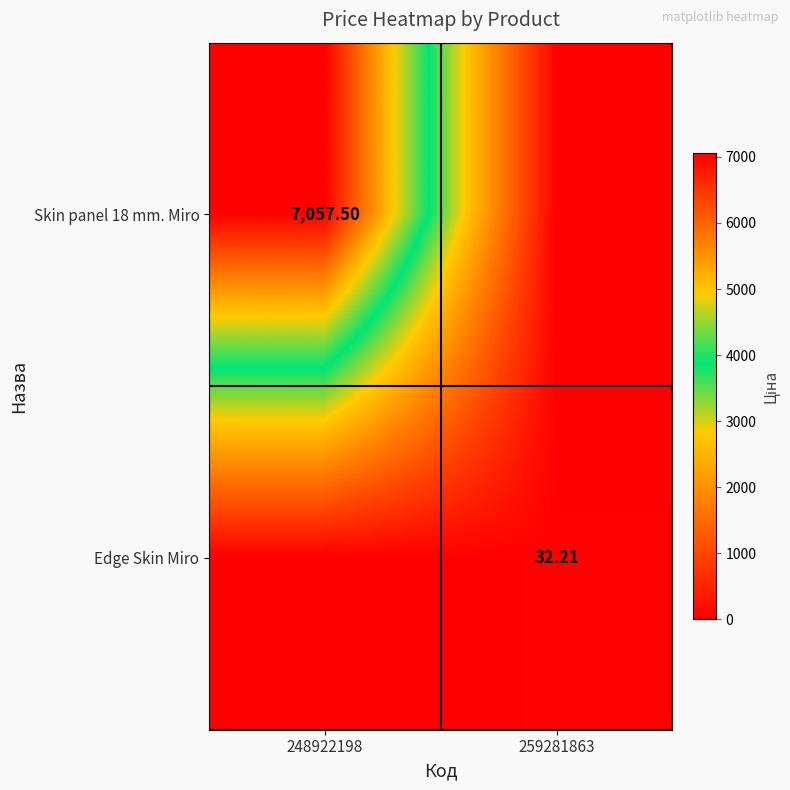

What is the average value of the Edge Skin Miro series?

16.1